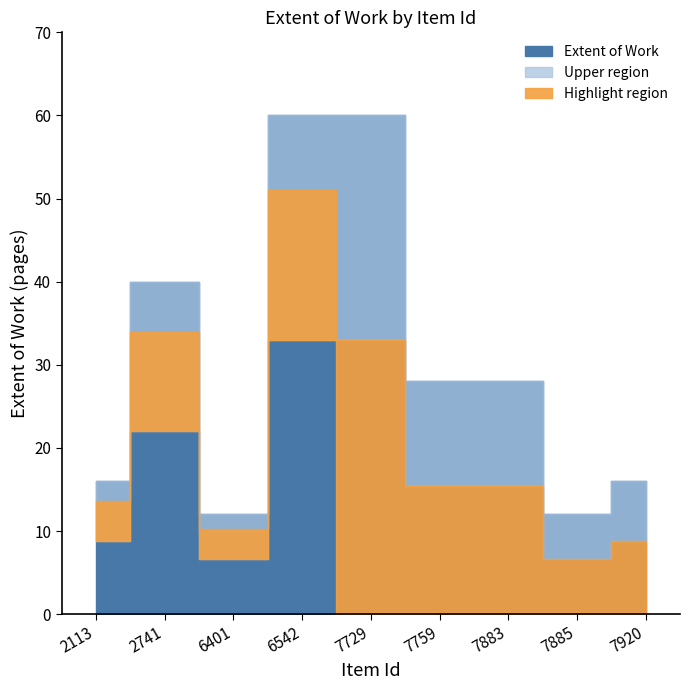

Where is the data nearest to the value 36?

2741